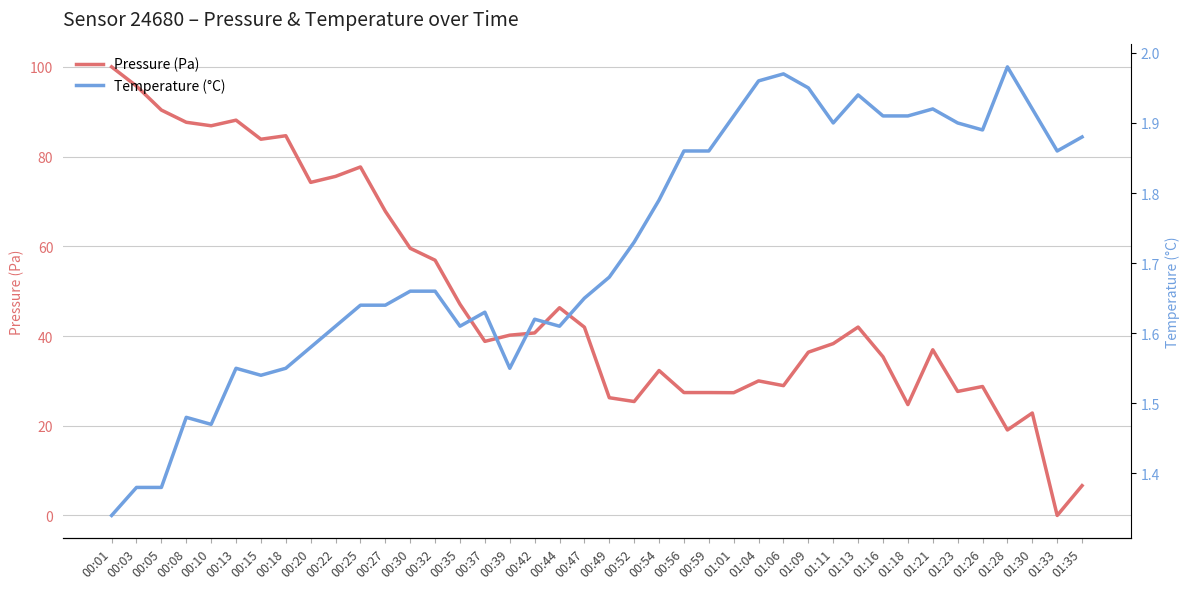

How many times do Temperature (°C) and Pressure (Pa) cross each other?

2